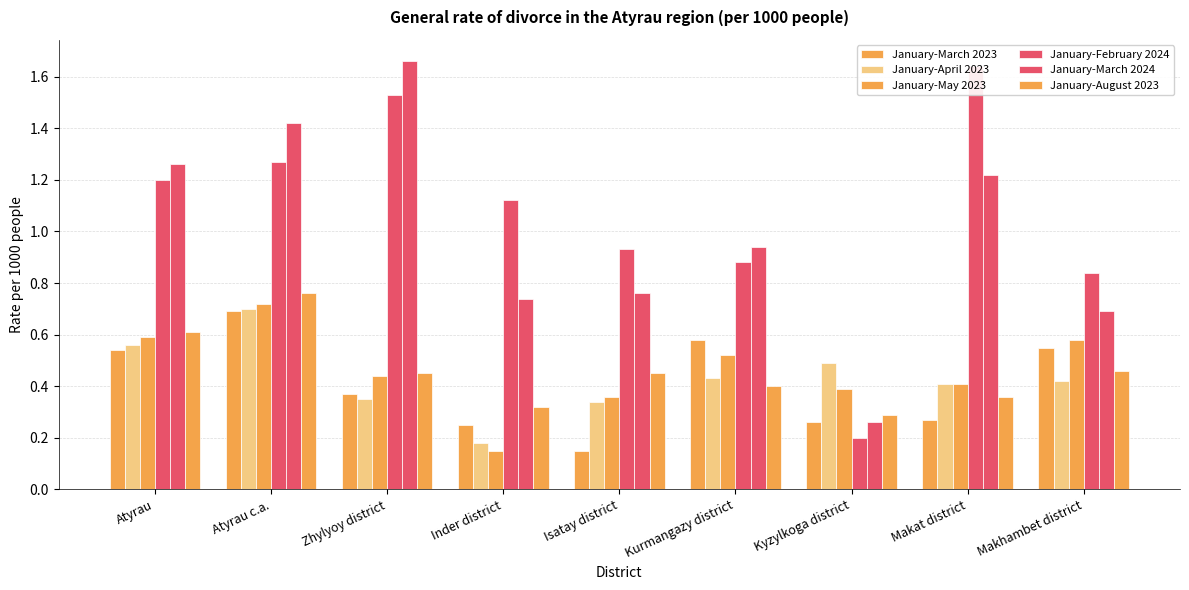

What are all the series names shown in the legend?

January-March 2023, January-April 2023, January-May 2023, January-February 2024, January-March 2024, January-August 2023